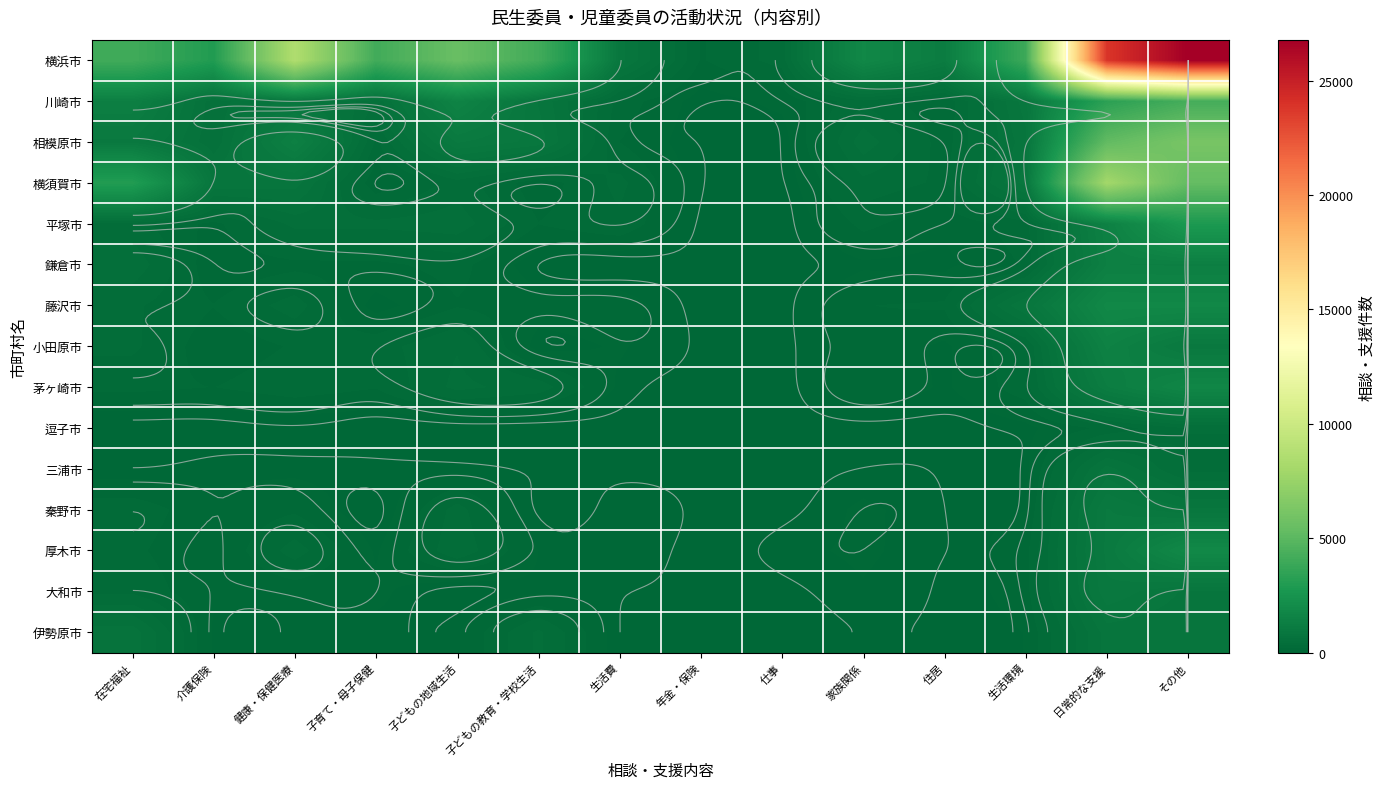

At which label does 三浦市 first exceed 59?

介護保険